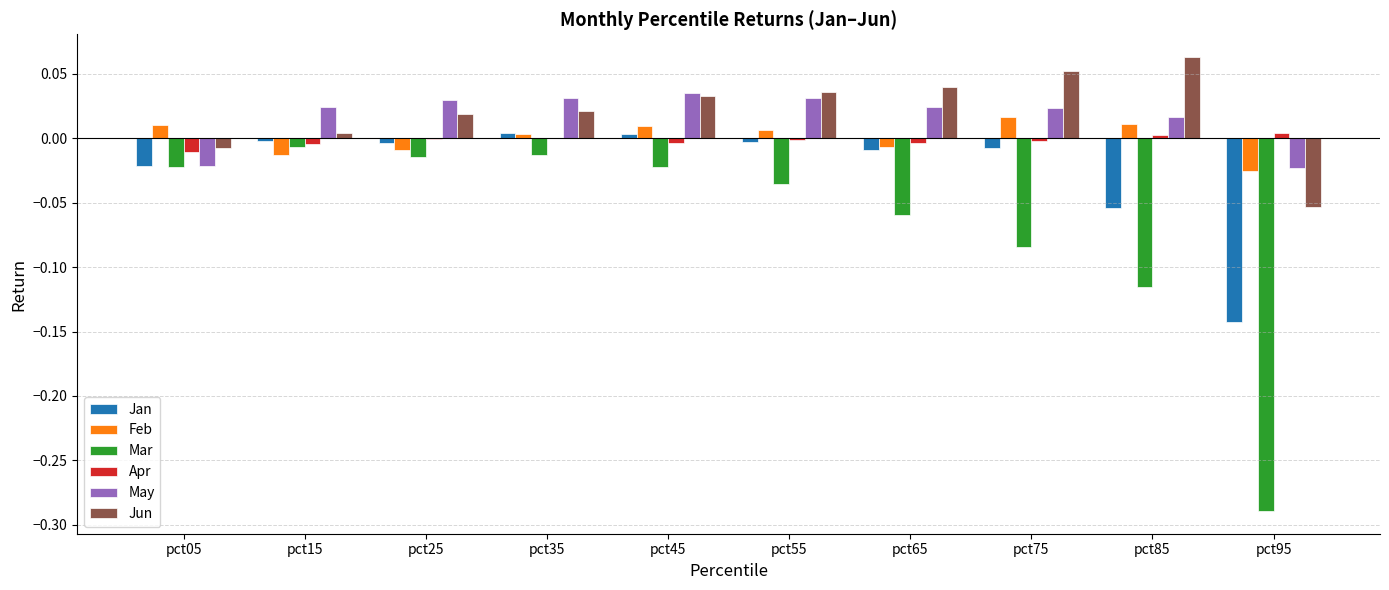

The value of Jan at pct15 is -0.0. True or false?

True